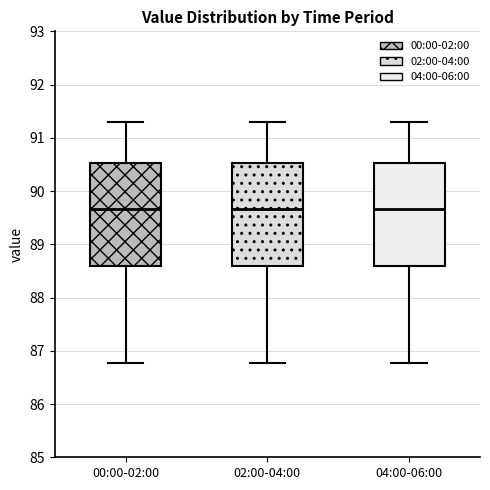

Reading left to right, read every box against the y-axis: the position of its median line, the range the box covers, and the ends of its whiskers. The values are not printed on the chart, so give them approximately, as read against the axis.

00:00-02:00: median 89.7, box 88.6 to 90.5, whiskers 86.8 to 91.3
02:00-04:00: median 89.7, box 88.6 to 90.5, whiskers 86.8 to 91.3
04:00-06:00: median 89.7, box 88.6 to 90.5, whiskers 86.8 to 91.3